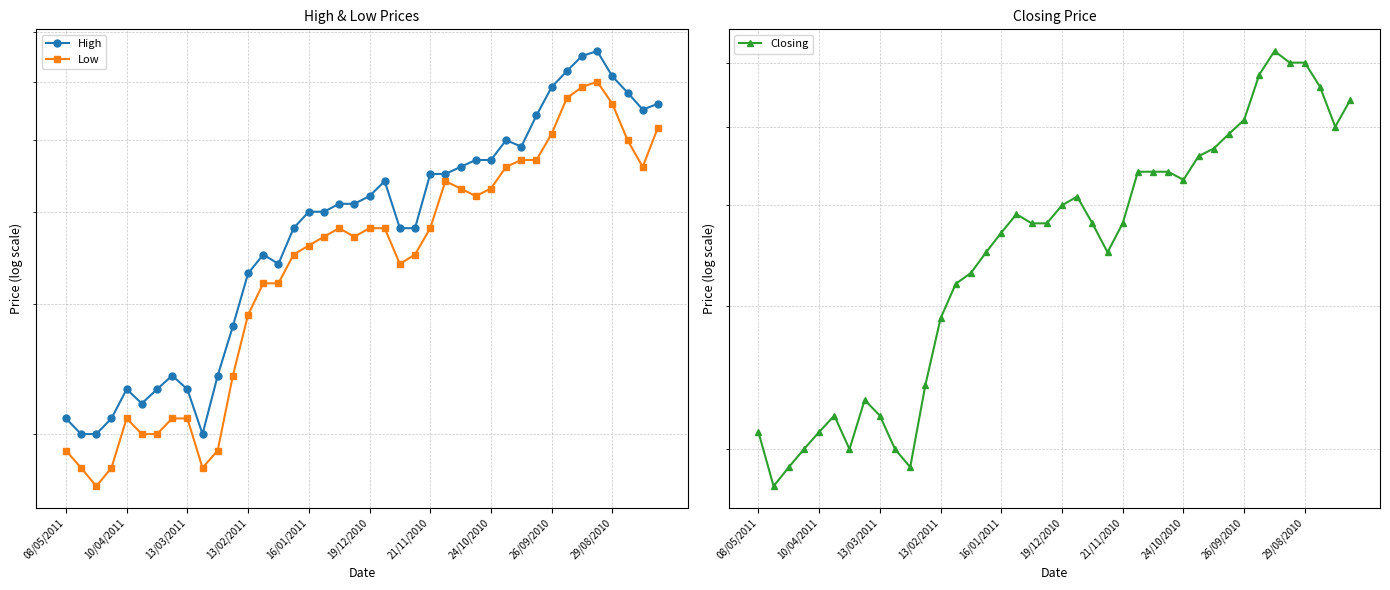

Rank the series by their maximum value, from highest to lowest.

High, Closing, Low